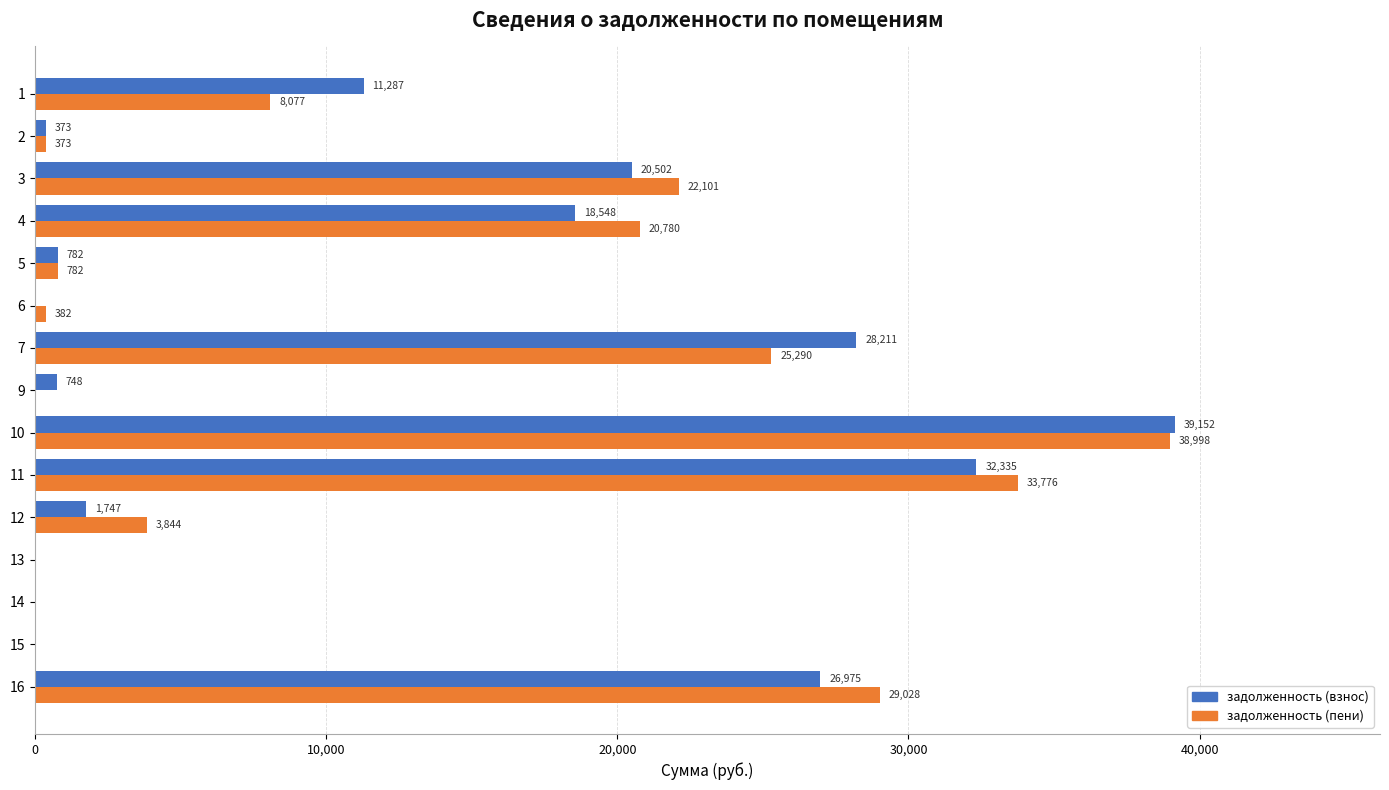

Between 12 and 16, which series saw the biggest shift?

задолженность (взнос)